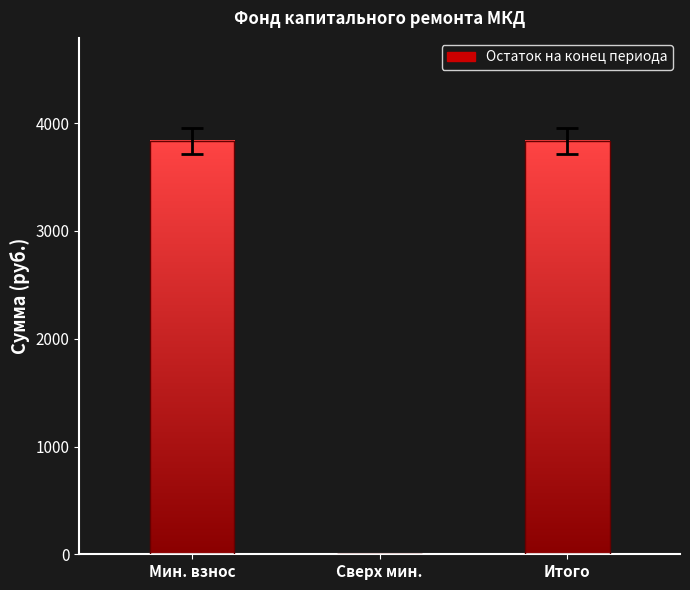

Which category has the lowest value across all series?

Сверх мин.